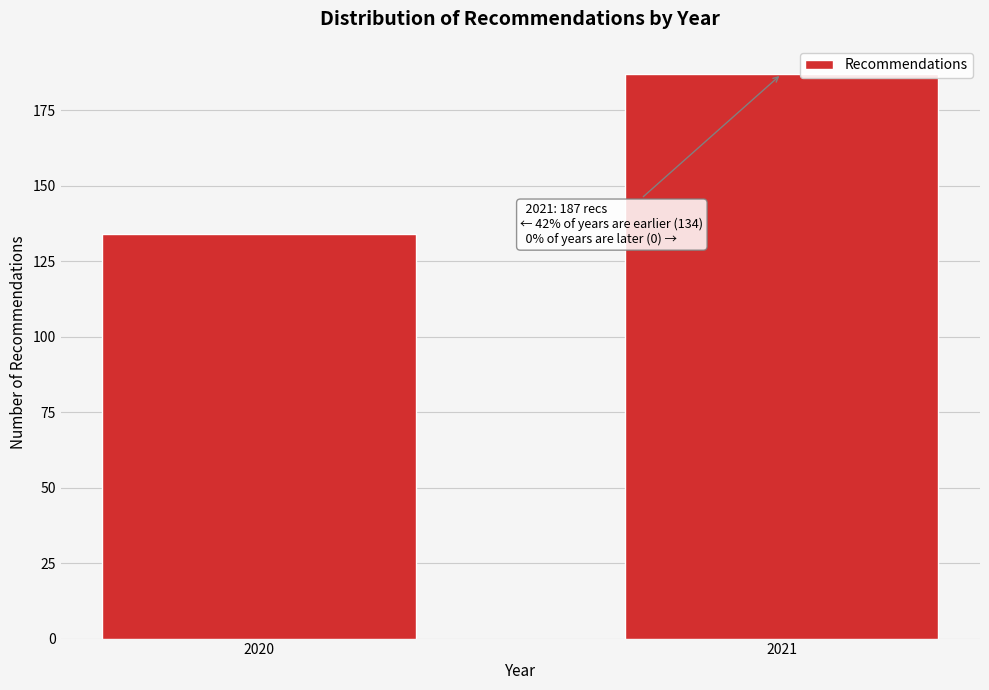

Reading left to right, transcribe all the data shown in this chart.

2020=134	2021=187